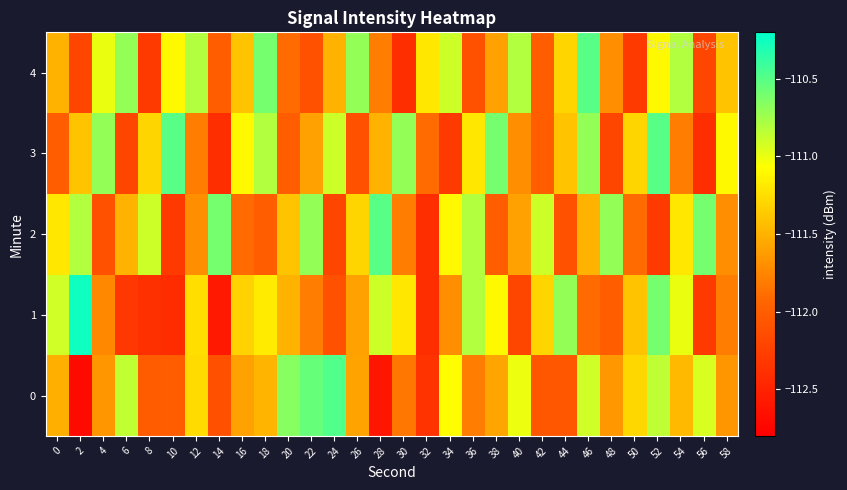

Which series has the largest range (max minus min)?

1